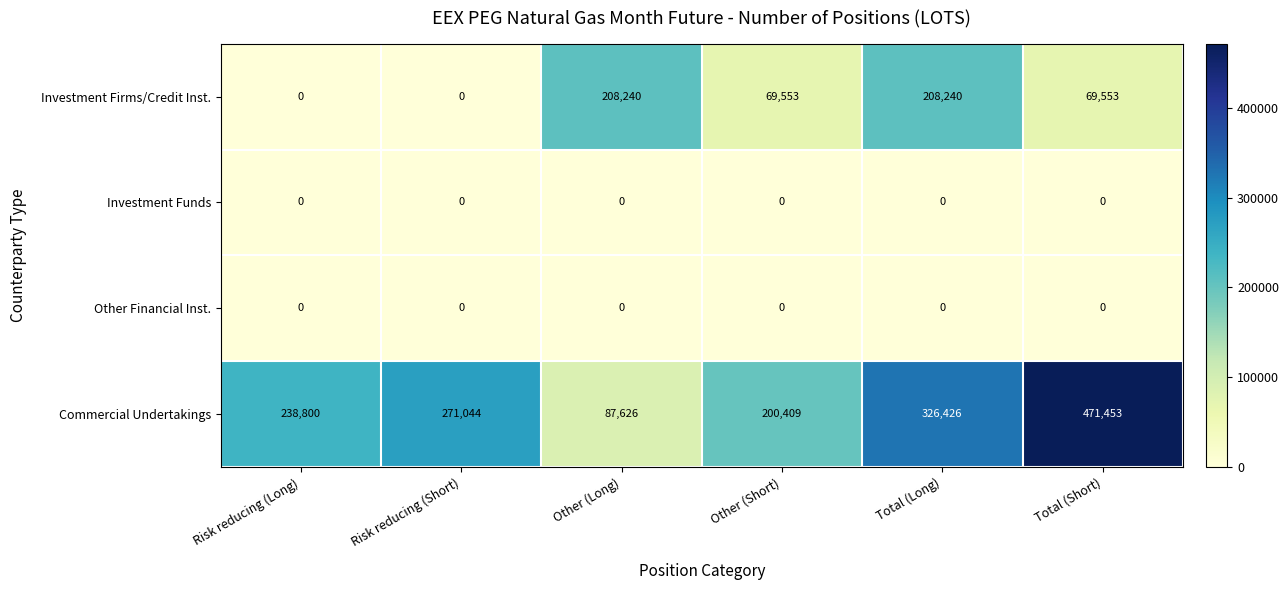

The Investment Funds series shows 0 at Other (Long). True or false?

True